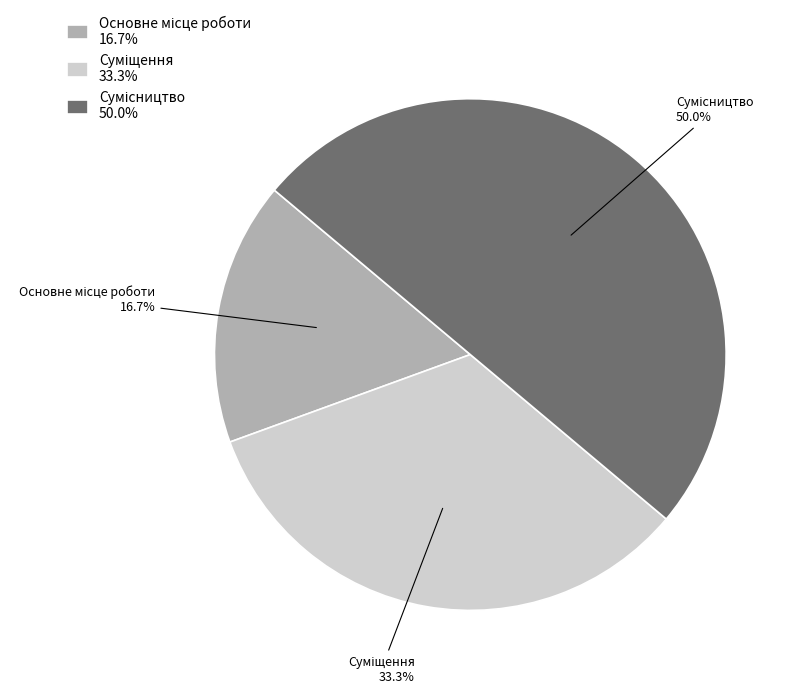

How many slices are in this pie chart?

3